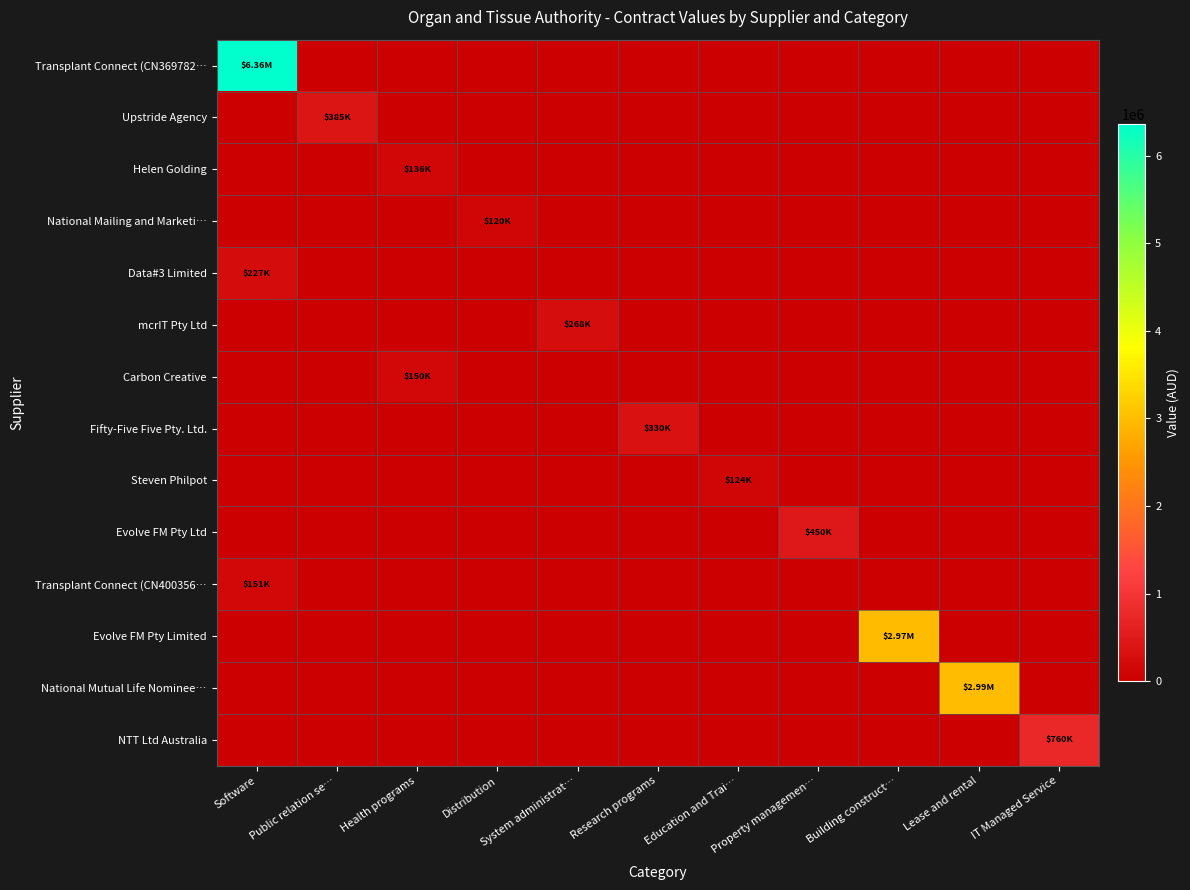

Reading left to right, list all the values displayed in this chart.

Transplant Connect (CN369782…: Software=6360270.0	Public relation se…=0.0	Health programs=0.0	Distribution=0.0	System administrat…=0.0	Research programs=0.0	Education and Trai…=0.0	Property managemen…=0.0	Building construct…=0.0	Lease and rental=0.0	IT Managed Service=0.0
Upstride Agency: Software=0.0	Public relation se…=384902.0	Health programs=0.0	Distribution=0.0	System administrat…=0.0	Research programs=0.0	Education and Trai…=0.0	Property managemen…=0.0	Building construct…=0.0	Lease and rental=0.0	IT Managed Service=0.0
Helen Golding: Software=0.0	Public relation se…=0.0	Health programs=136000.0	Distribution=0.0	System administrat…=0.0	Research programs=0.0	Education and Trai…=0.0	Property managemen…=0.0	Building construct…=0.0	Lease and rental=0.0	IT Managed Service=0.0
National Mailing and Marketi…: Software=0.0	Public relation se…=0.0	Health programs=0.0	Distribution=120000.0	System administrat…=0.0	Research programs=0.0	Education and Trai…=0.0	Property managemen…=0.0	Building construct…=0.0	Lease and rental=0.0	IT Managed Service=0.0
Data#3 Limited: Software=227031.0	Public relation se…=0.0	Health programs=0.0	Distribution=0.0	System administrat…=0.0	Research programs=0.0	Education and Trai…=0.0	Property managemen…=0.0	Building construct…=0.0	Lease and rental=0.0	IT Managed Service=0.0
mcrIT Pty Ltd: Software=0.0	Public relation se…=0.0	Health programs=0.0	Distribution=0.0	System administrat…=267842.9	Research programs=0.0	Education and Trai…=0.0	Property managemen…=0.0	Building construct…=0.0	Lease and rental=0.0	IT Managed Service=0.0
Carbon Creative: Software=0.0	Public relation se…=0.0	Health programs=150000.0	Distribution=0.0	System administrat…=0.0	Research programs=0.0	Education and Trai…=0.0	Property managemen…=0.0	Building construct…=0.0	Lease and rental=0.0	IT Managed Service=0.0
Fifty-Five Five Pty. Ltd.: Software=0.0	Public relation se…=0.0	Health programs=0.0	Distribution=0.0	System administrat…=0.0	Research programs=330000.0	Education and Trai…=0.0	Property managemen…=0.0	Building construct…=0.0	Lease and rental=0.0	IT Managed Service=0.0
Steven Philpot: Software=0.0	Public relation se…=0.0	Health programs=0.0	Distribution=0.0	System administrat…=0.0	Research programs=0.0	Education and Trai…=124000.0	Property managemen…=0.0	Building construct…=0.0	Lease and rental=0.0	IT Managed Service=0.0
Evolve FM Pty Ltd: Software=0.0	Public relation se…=0.0	Health programs=0.0	Distribution=0.0	System administrat…=0.0	Research programs=0.0	Education and Trai…=0.0	Property managemen…=450000.0	Building construct…=0.0	Lease and rental=0.0	IT Managed Service=0.0
Transplant Connect (CN400356…: Software=151000.0	Public relation se…=0.0	Health programs=0.0	Distribution=0.0	System administrat…=0.0	Research programs=0.0	Education and Trai…=0.0	Property managemen…=0.0	Building construct…=0.0	Lease and rental=0.0	IT Managed Service=0.0
Evolve FM Pty Limited: Software=0.0	Public relation se…=0.0	Health programs=0.0	Distribution=0.0	System administrat…=0.0	Research programs=0.0	Education and Trai…=0.0	Property managemen…=0.0	Building construct…=2974194.0	Lease and rental=0.0	IT Managed Service=0.0
National Mutual Life Nominee…: Software=0.0	Public relation se…=0.0	Health programs=0.0	Distribution=0.0	System administrat…=0.0	Research programs=0.0	Education and Trai…=0.0	Property managemen…=0.0	Building construct…=0.0	Lease and rental=2990673.9	IT Managed Service=0.0
NTT Ltd Australia: Software=0.0	Public relation se…=0.0	Health programs=0.0	Distribution=0.0	System administrat…=0.0	Research programs=0.0	Education and Trai…=0.0	Property managemen…=0.0	Building construct…=0.0	Lease and rental=0.0	IT Managed Service=759770.0